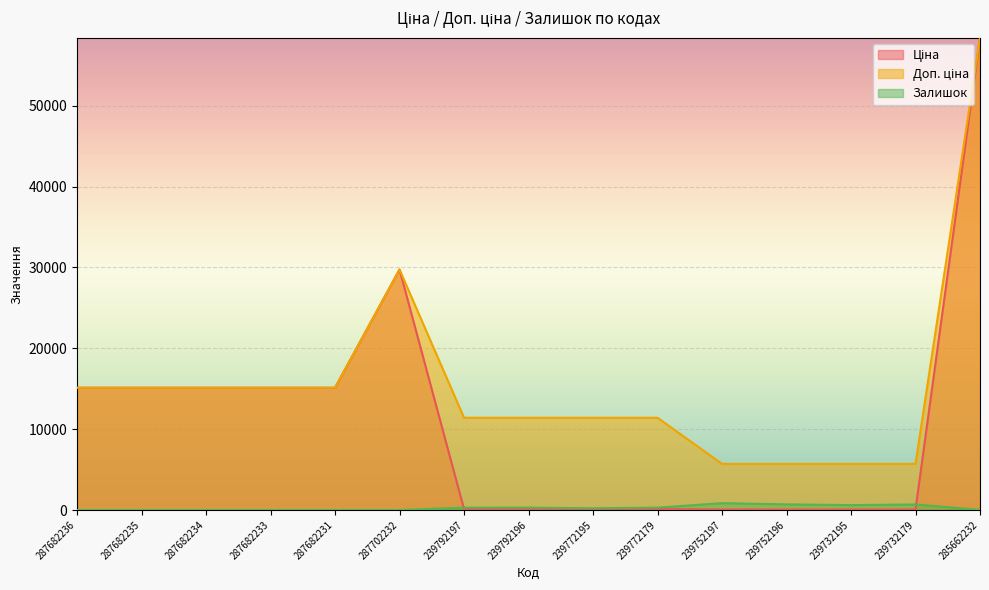

How many interior local peaks does the Доп. ціна series have?

1